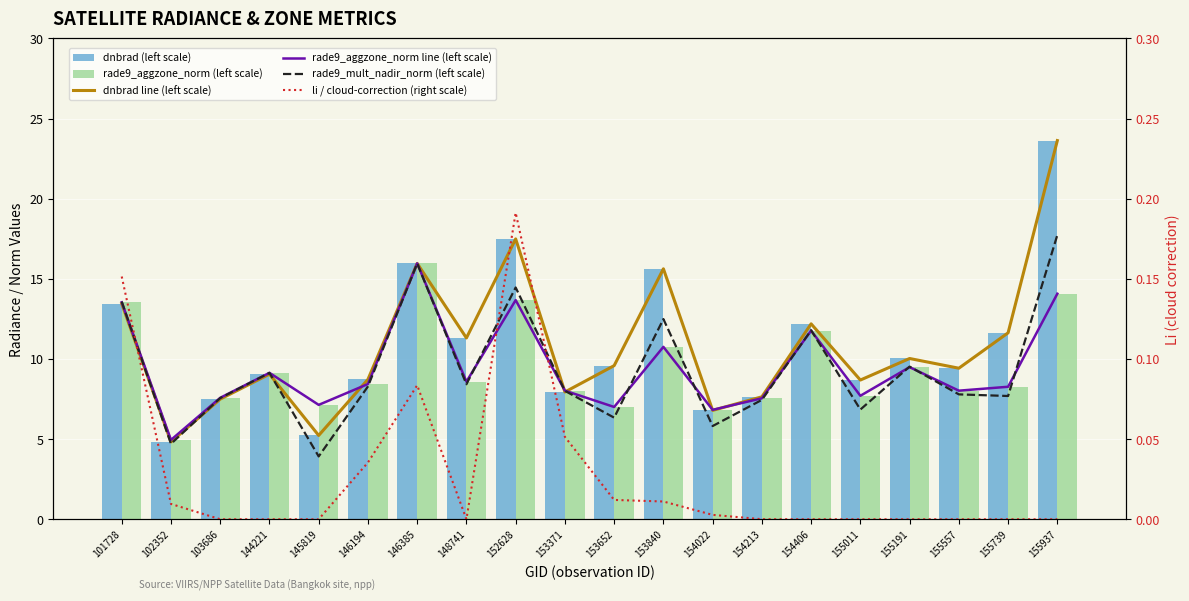

Is the value of dnbrad (left scale) at 153652 greater than the value of li / cloud-correction (right scale) at 153652?

Yes